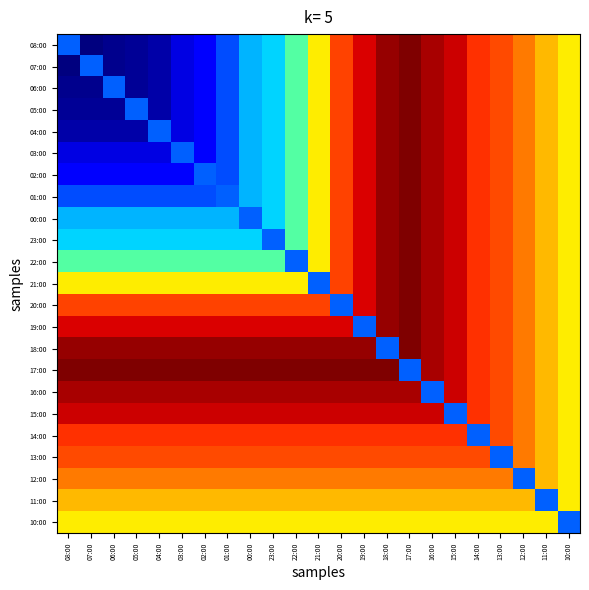

At how many categories does at least one series exceed 15?

23